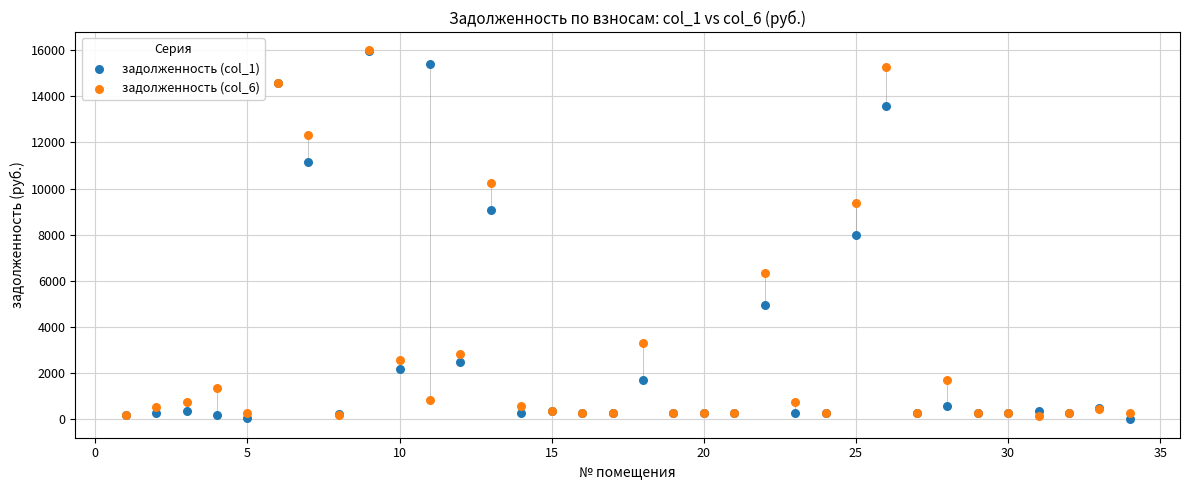

Which series has the widest spread of Y values?

задолженность (col_1)